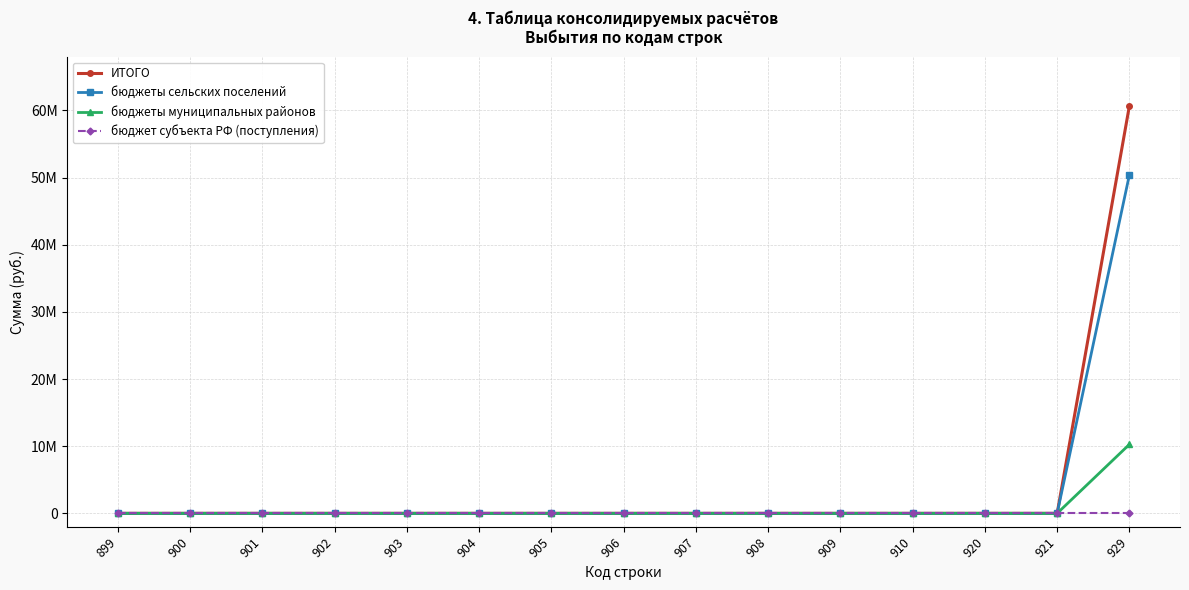

Is the value of ИТОГО at 903 greater than the value of бюджет субъекта РФ (поступления) at 903?

No